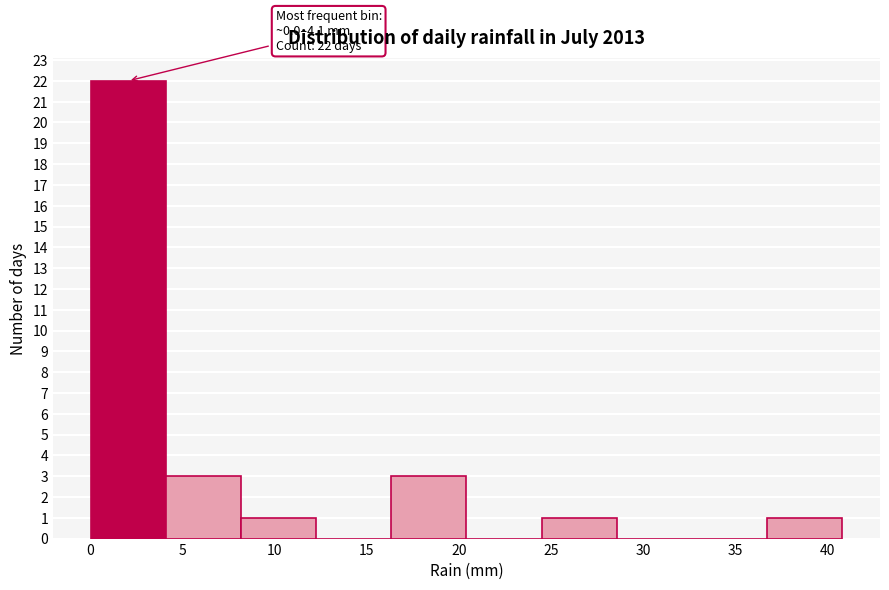

Which range on the x-axis has the tallest bar?

0.0 to 4.0